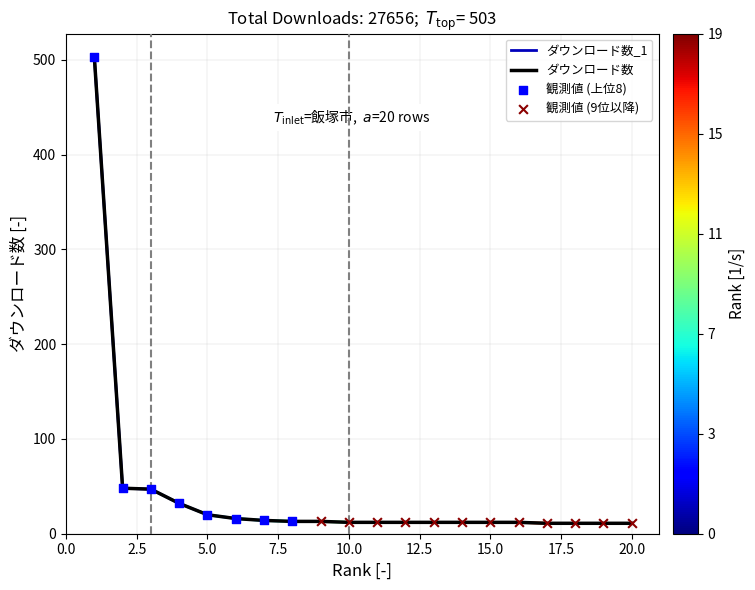

What is the ratio of the value at 11 to the value at 4?

0.4